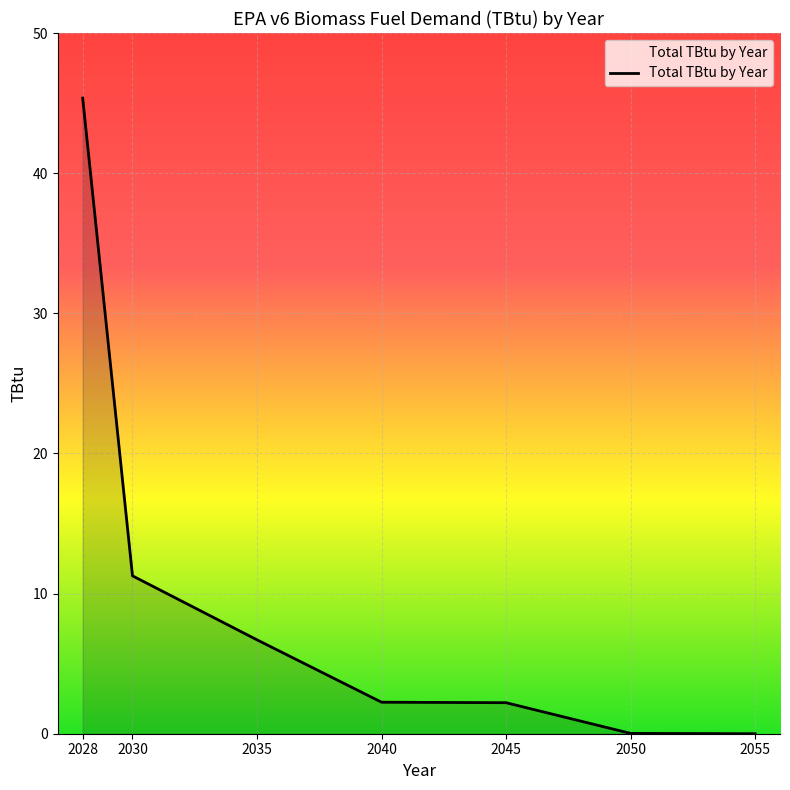

At which label does the data first exceed 2?

2028